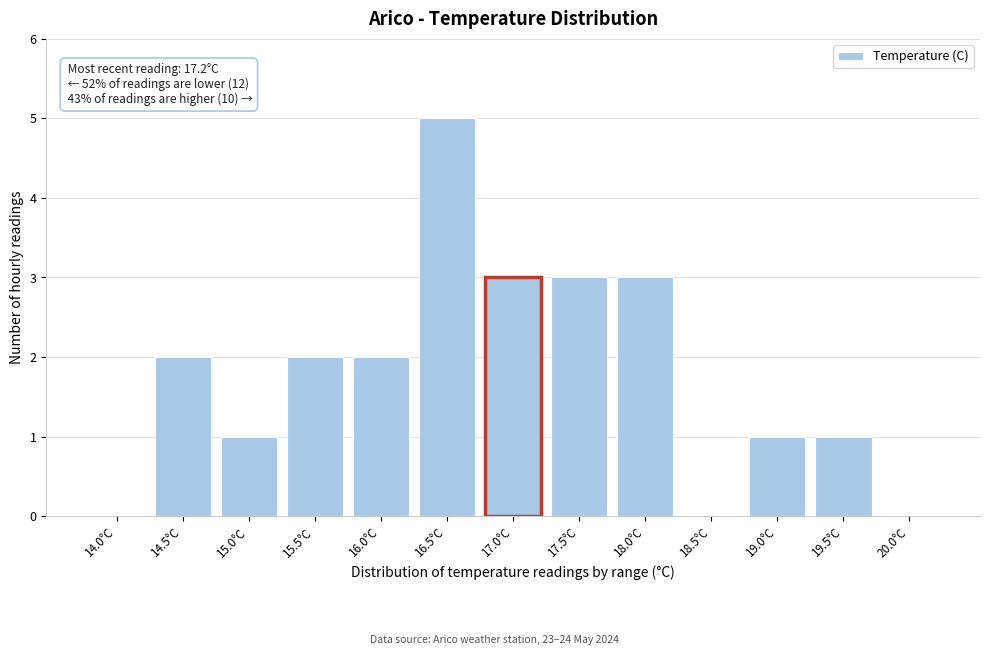

Reading left to right, transcribe all the data shown in this chart.

14.0°C=0	14.5°C=2	15.0°C=1	15.5°C=2	16.0°C=2	16.5°C=5	17.0°C=3	17.5°C=3	18.0°C=3	18.5°C=0	19.0°C=1	19.5°C=1	20.0°C=0